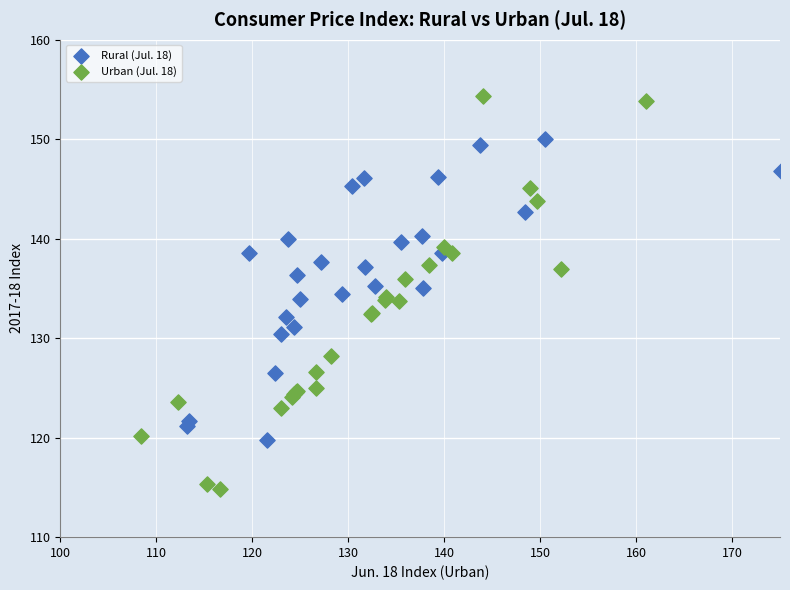

Which series contains the lowest Y value?

Urban (Jul. 18)